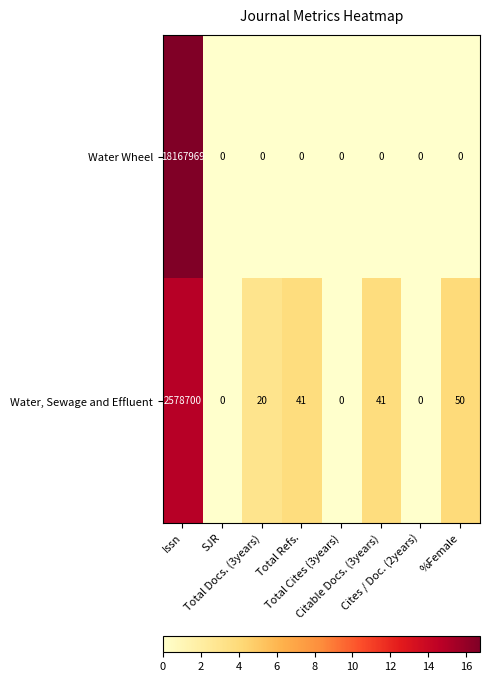

What is the maximum value shown in the chart?

18167969